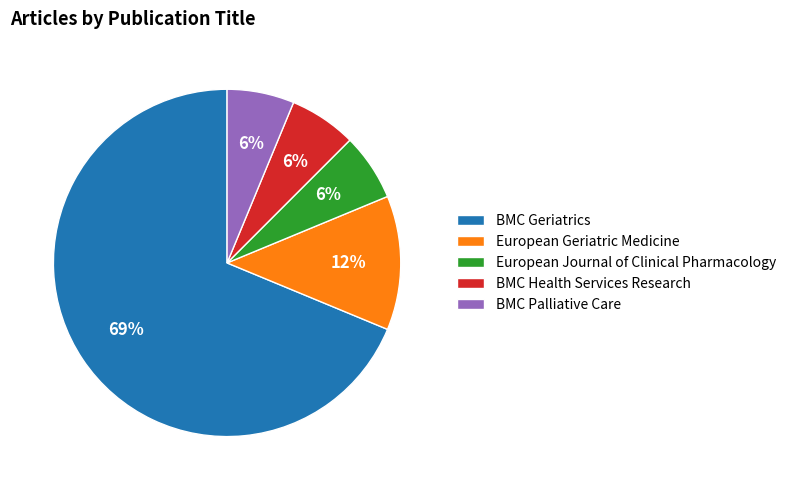

Which slice is the largest?

BMC Geriatrics